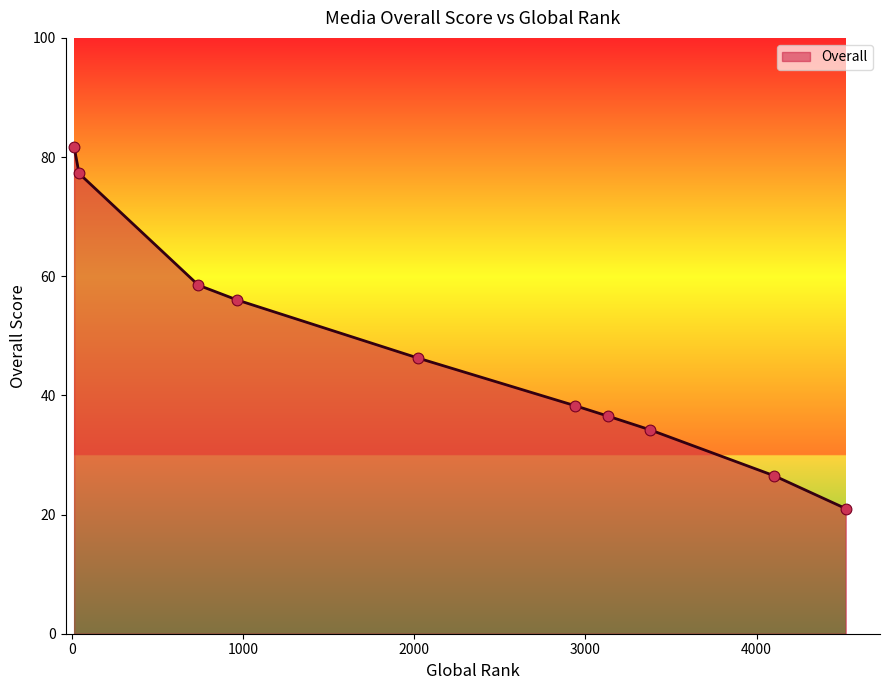

What is the maximum value shown in the chart?

81.8